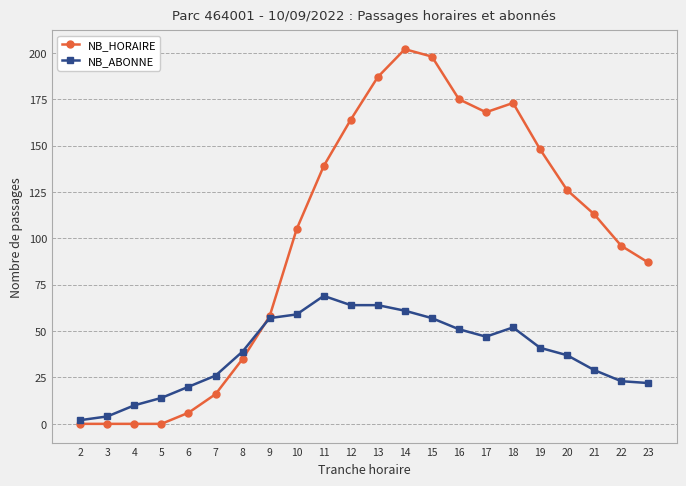

At which category does the chart reach its peak across all series?

14